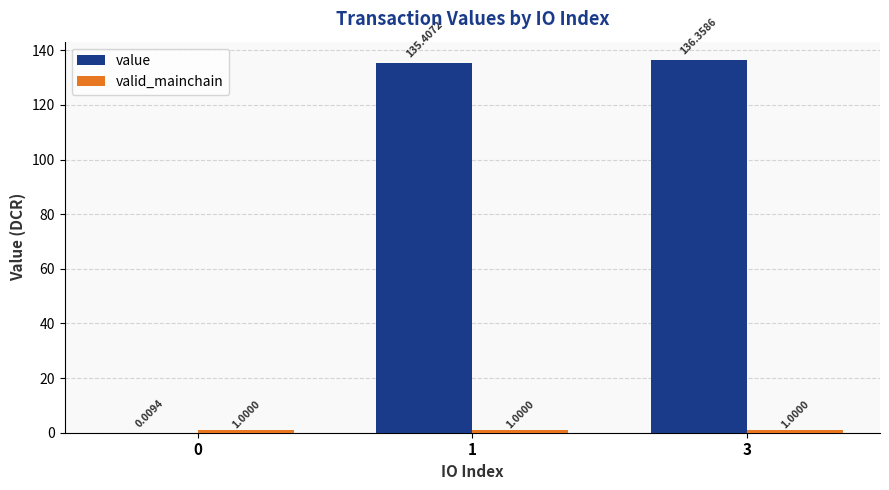

Which series has the widest spread of values?

value